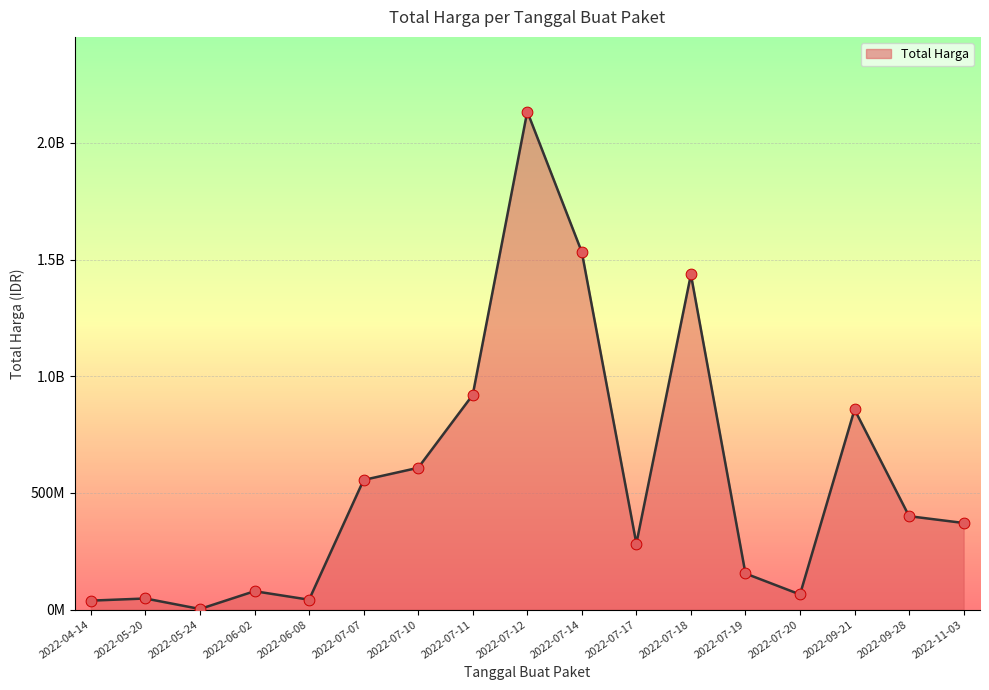

What is the change in value from 2022-07-14 to 2022-07-18?

-74629500